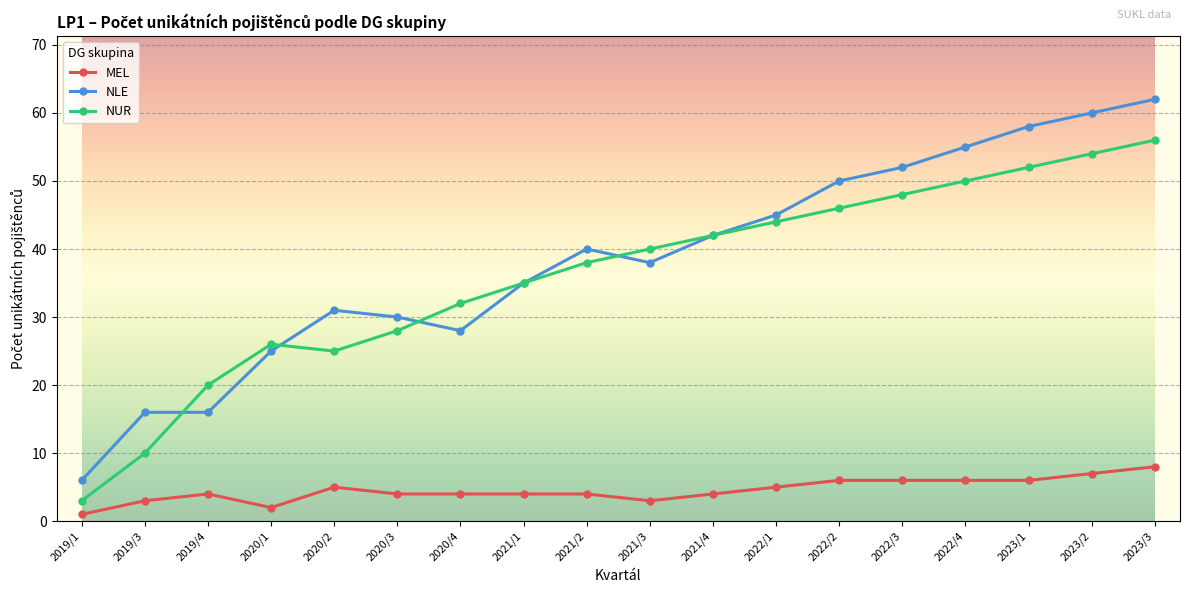

What is the label of the 11th point from the right?

2021/1